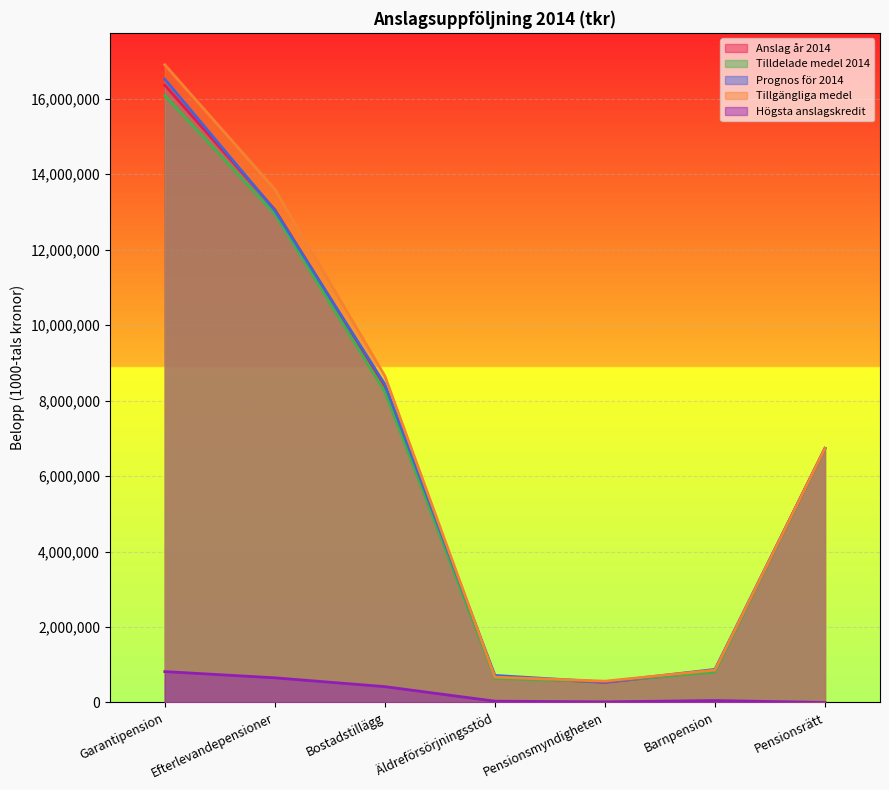

How many distinct data groups are displayed?

5